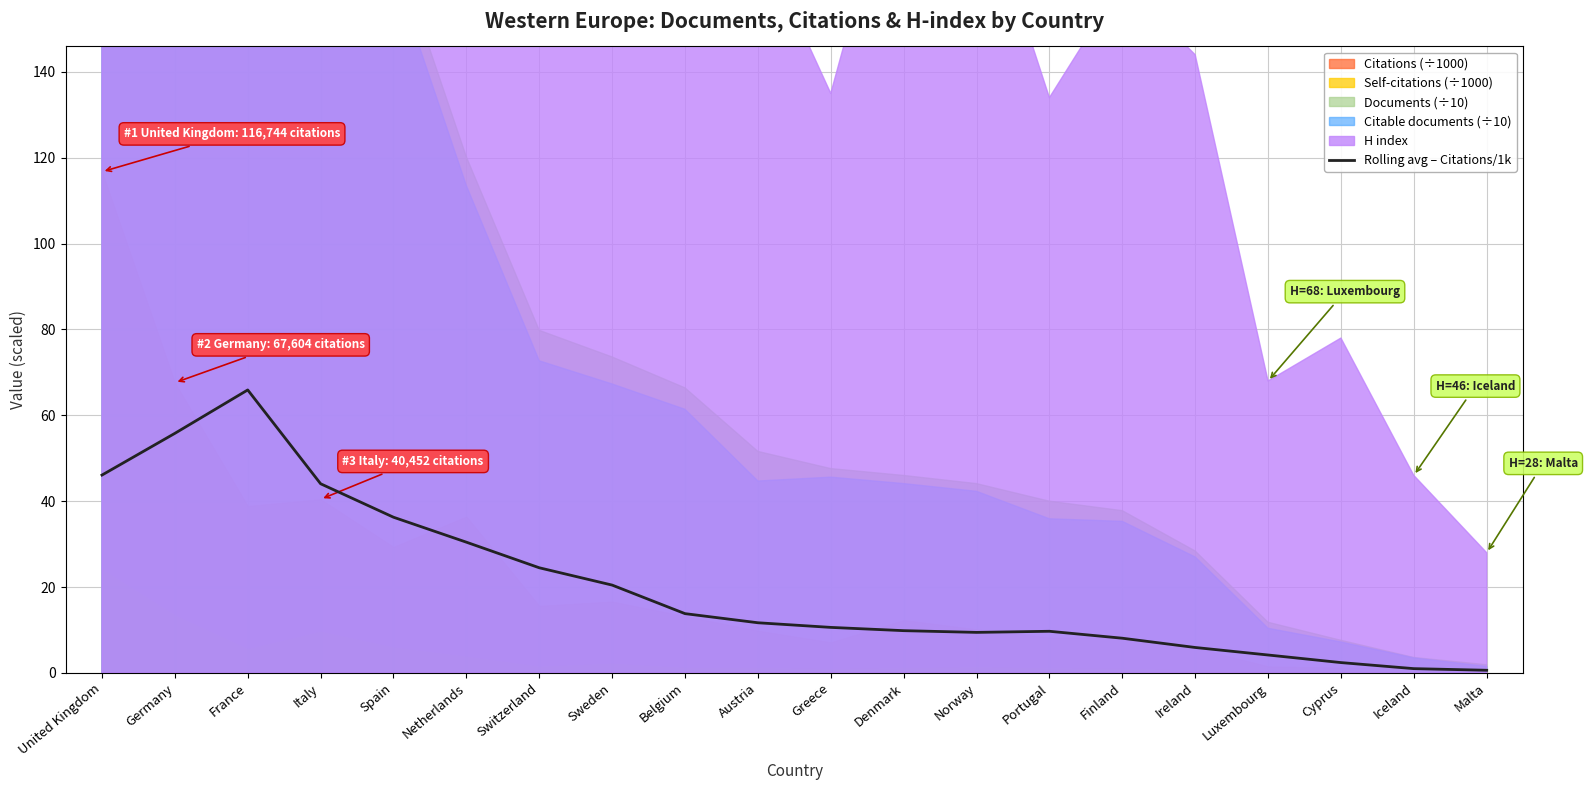

Which category has the highest value in the Rolling avg – Citations/1k series?

France